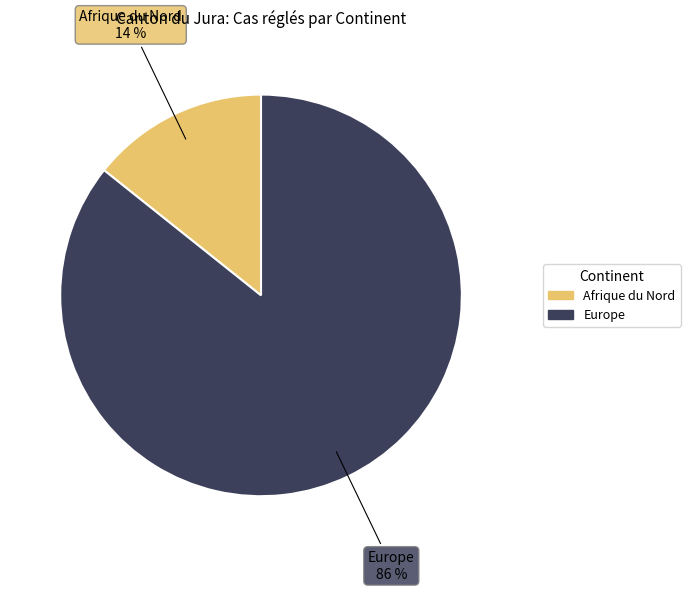

How many slices are in this pie chart?

2